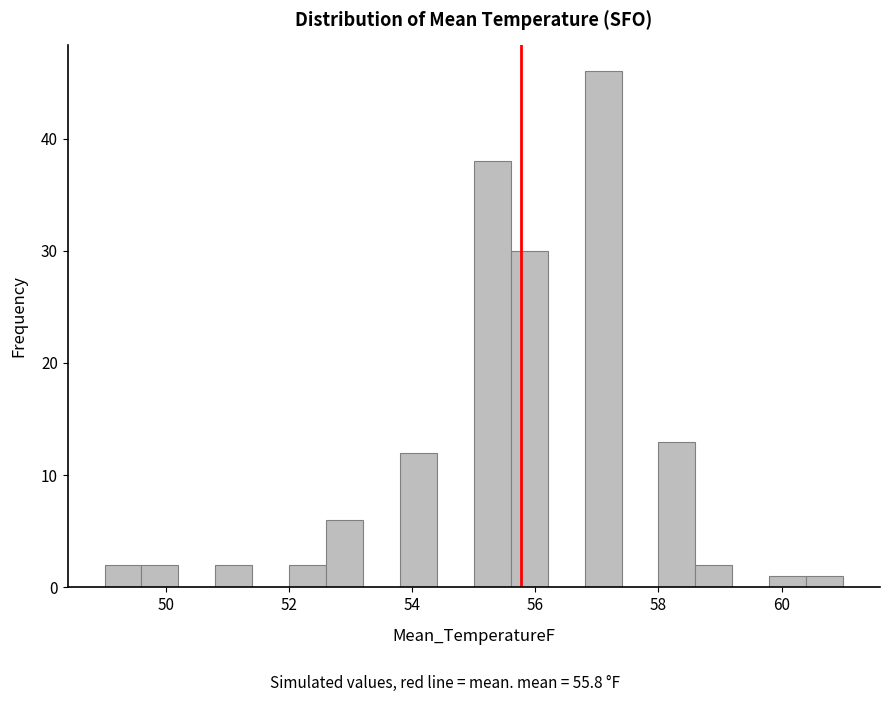

Read against the x-axis, roughly where is the centre of the tallest bar?

57.2